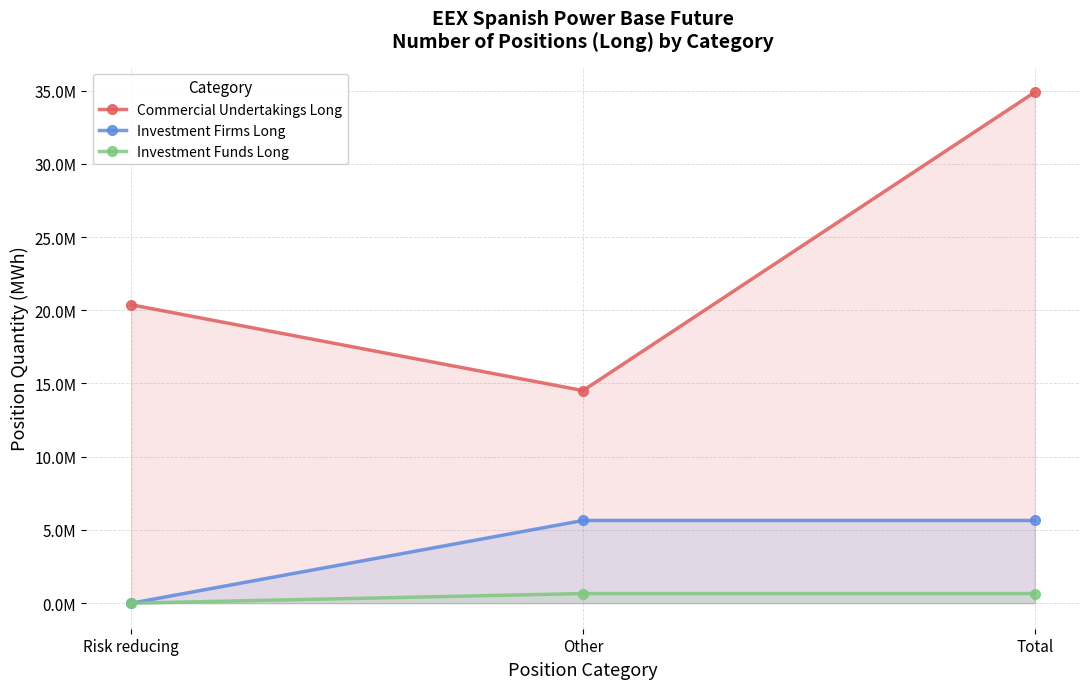

Reading left to right, transcribe all the data shown in this chart.

Commercial Undertakings Long: 20374168	14515602	34889770
Investment Firms Long: 0	5646691	5646691
Investment Funds Long: 0	657218	657218